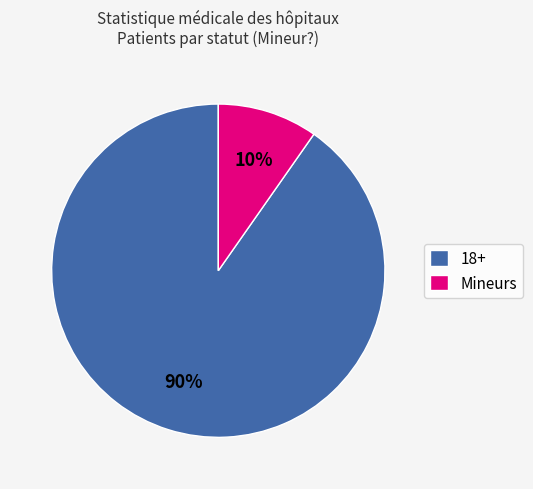

To the nearest percent, what is the combined percentage of 18+ and Mineurs?

100%